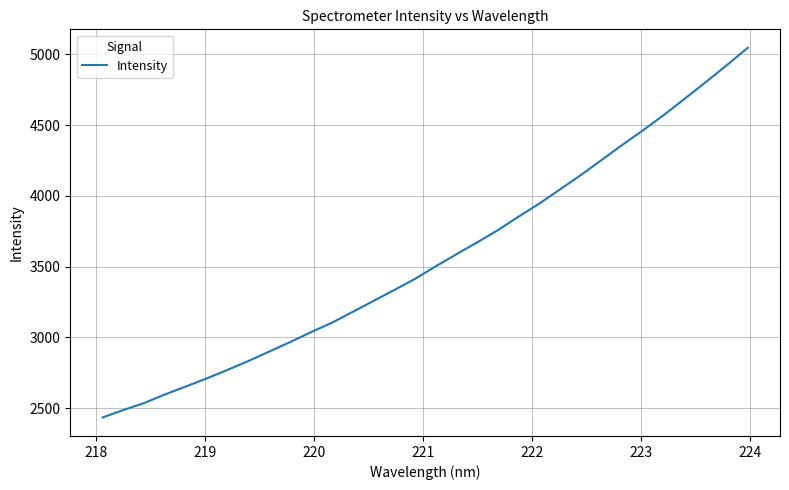

What is the minimum value shown in the chart?

2433.7